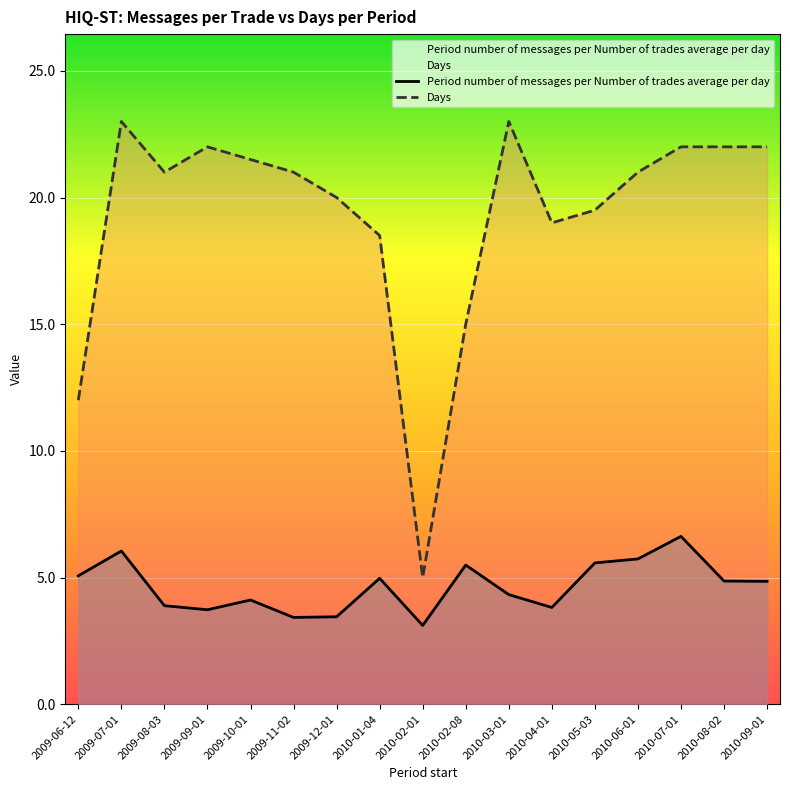

At how many categories does at least one series exceed 7?

16